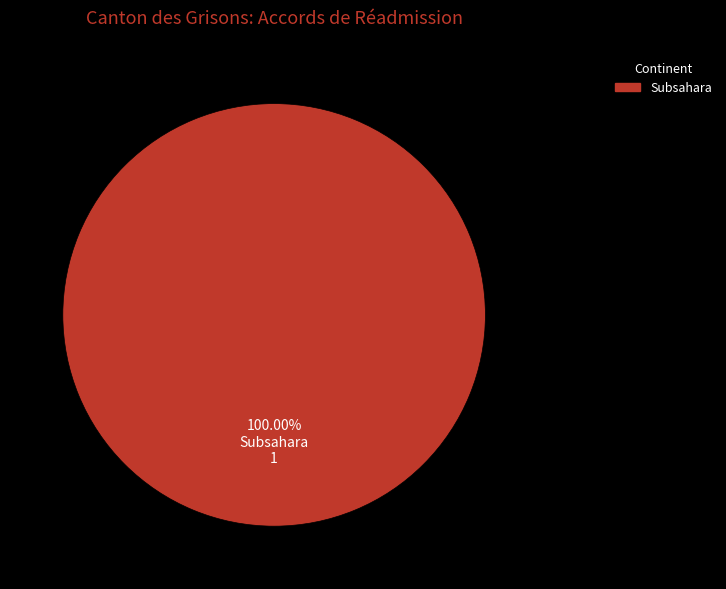

Rank the categories by value from highest to lowest.

Subsahara